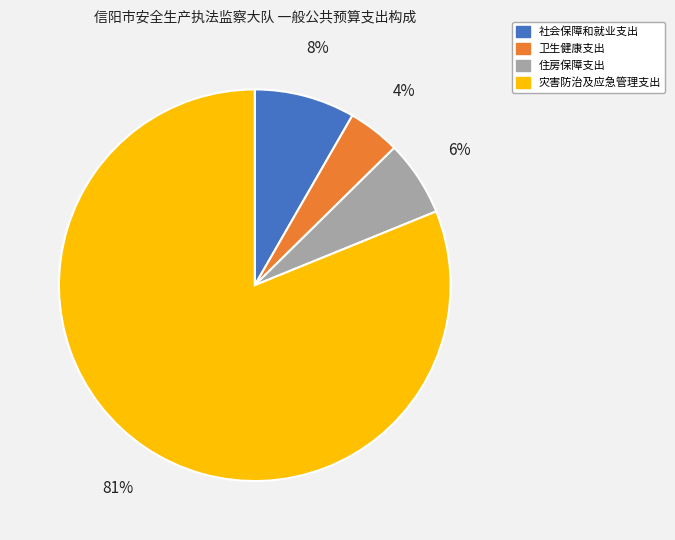

Combined, do 社会保障和就业支出 and 住房保障支出 account for over 50%?

No